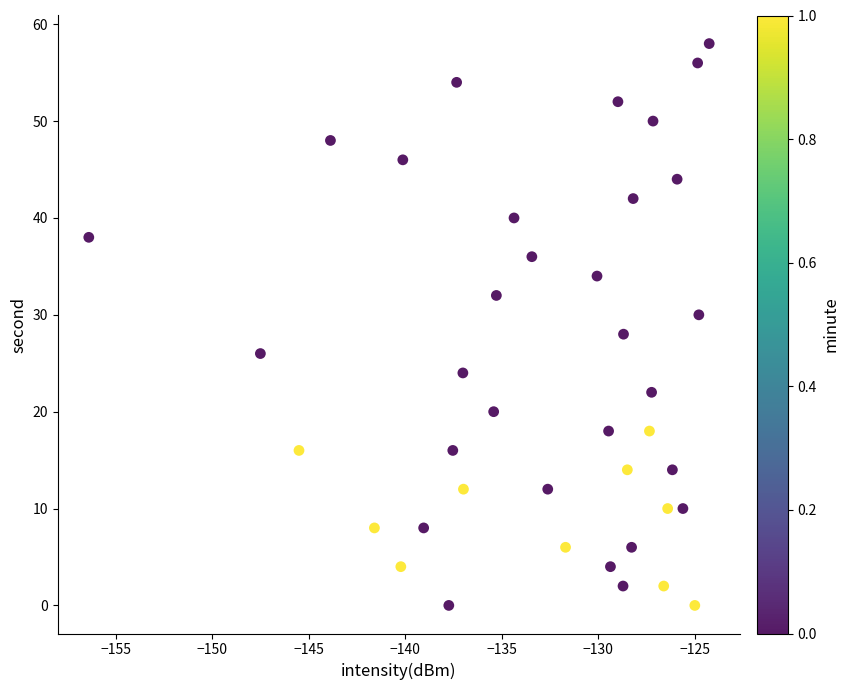

What is the range of Y values (max minus min)?

58